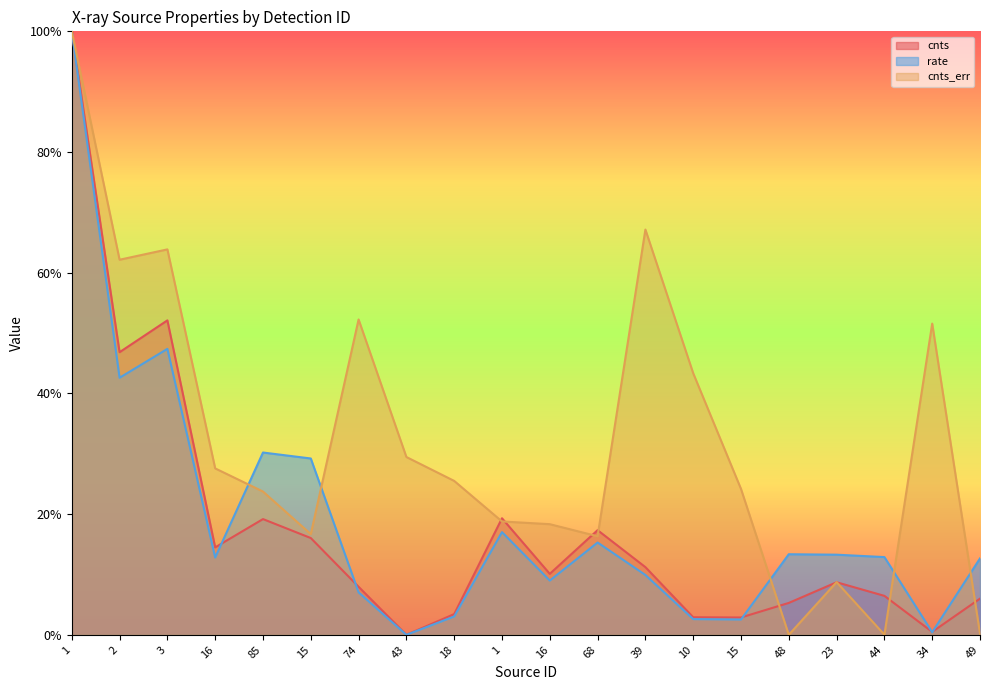

How many lines are shown in the chart?

3